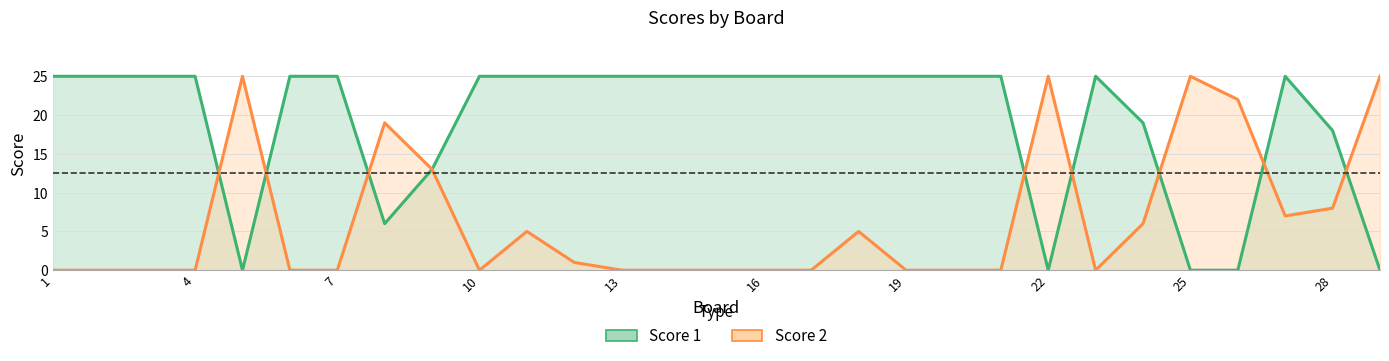

Reading left to right, list all the values displayed in this chart.

Score 1: 25	25	25	25	0	25	25	6	13	25	25	25	25	25	25	25	25	25	25	25	25	0	25	19	0	0	25	18	0
Score 2: 0	0	0	0	25	0	0	19	13	0	5	1	0	0	0	0	0	5	0	0	0	25	0	6	25	22	7	8	25